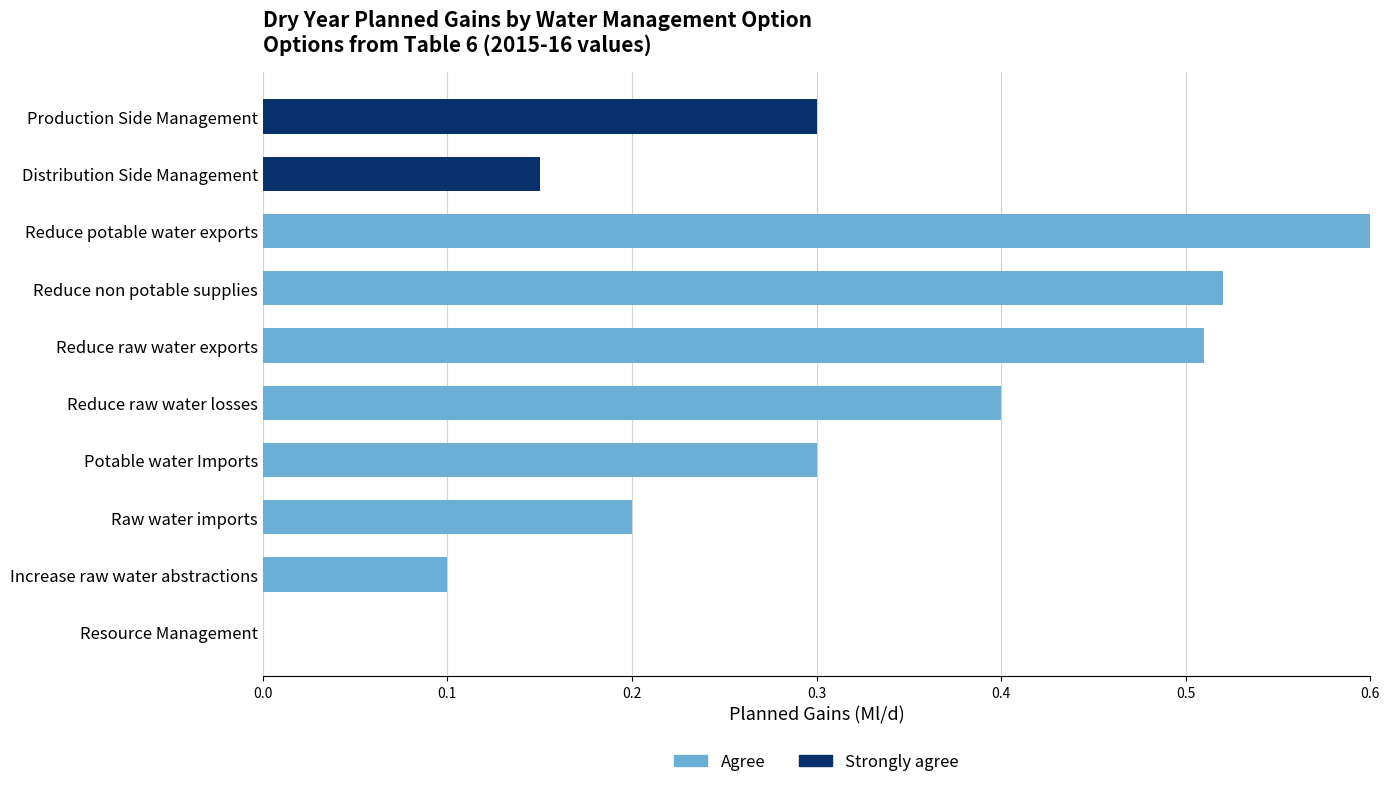

Is it true that Agree equals 0.6 at Reduce potable water exports?

True